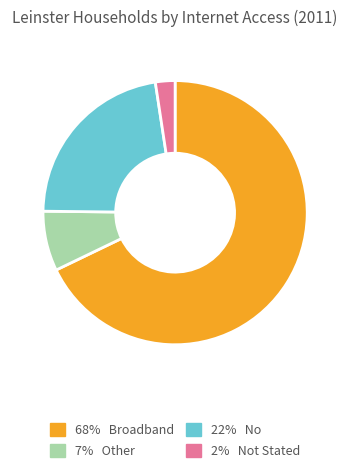

Is there a majority slice in this chart?

Yes